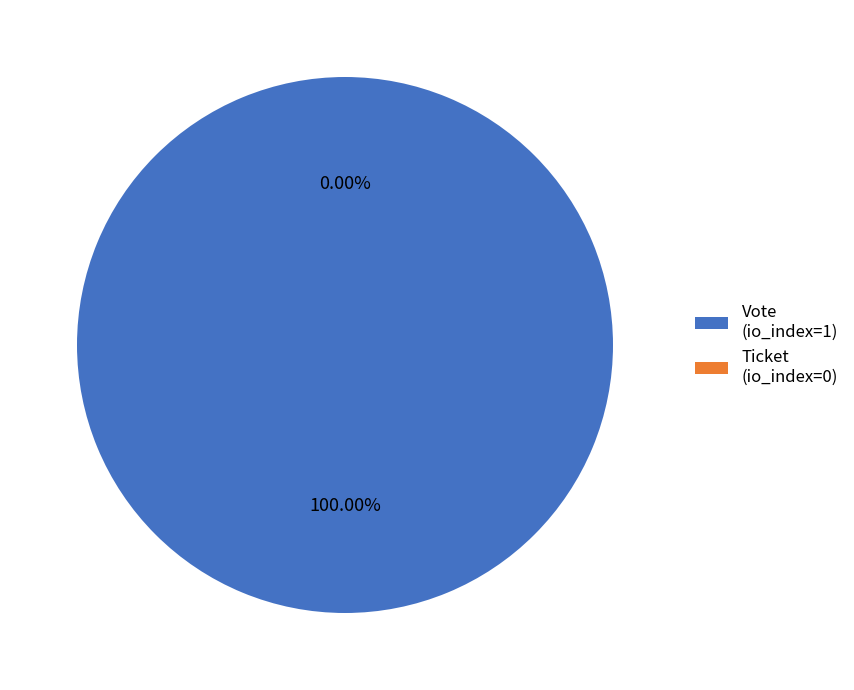

Between Vote (io_index=1) and Ticket (io_index=0), which is larger?

Vote (io_index=1)